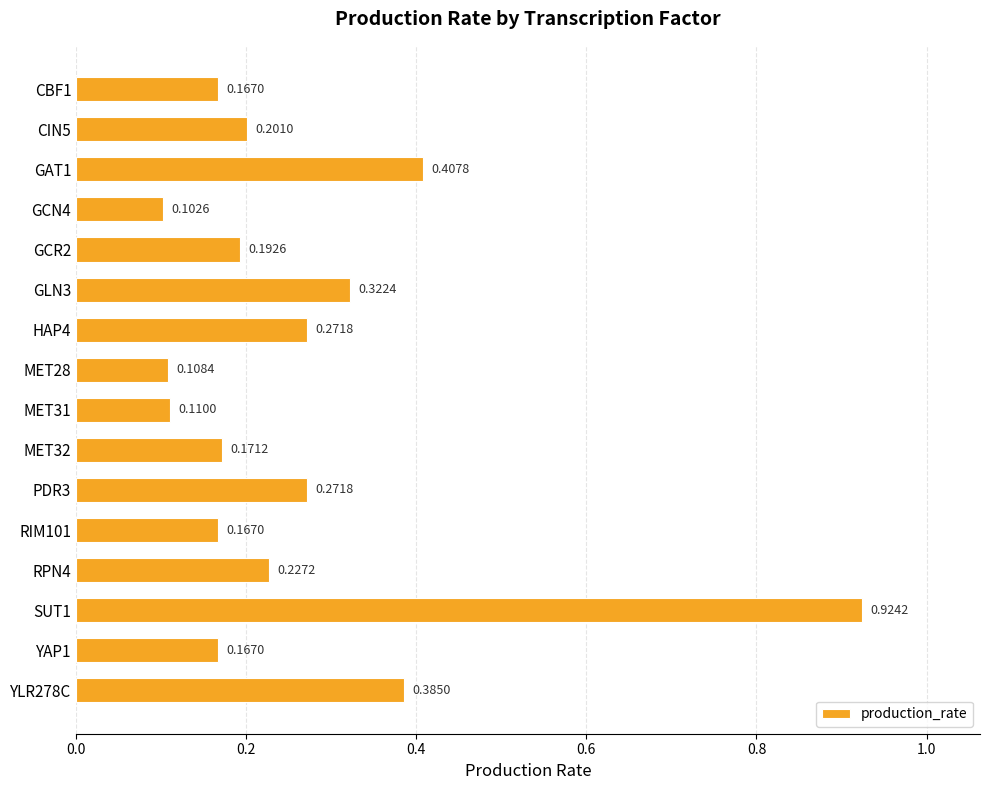

What is the sum of all values?

4.2